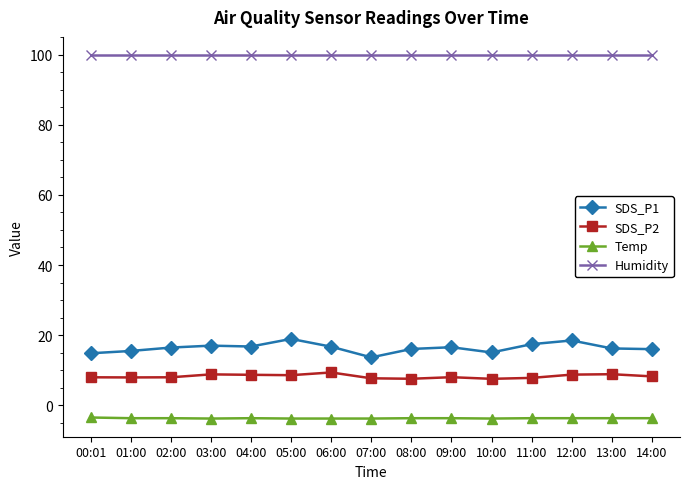

The SDS_P2 series shows 14.9 at 04:00. True or false?

False